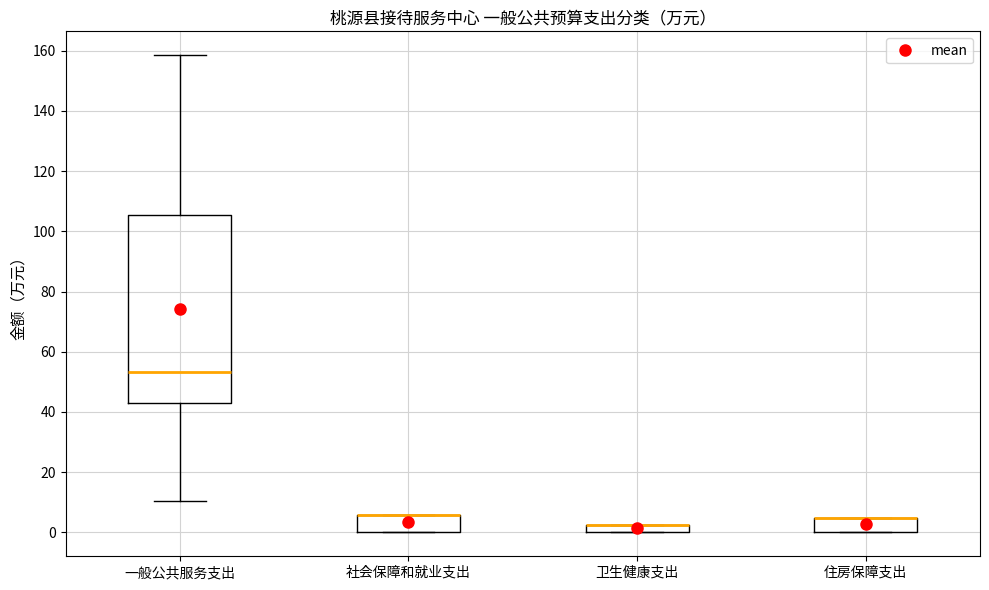

Comparing the boxes themselves (not the whiskers), which one is the tallest?

一般公共服务支出